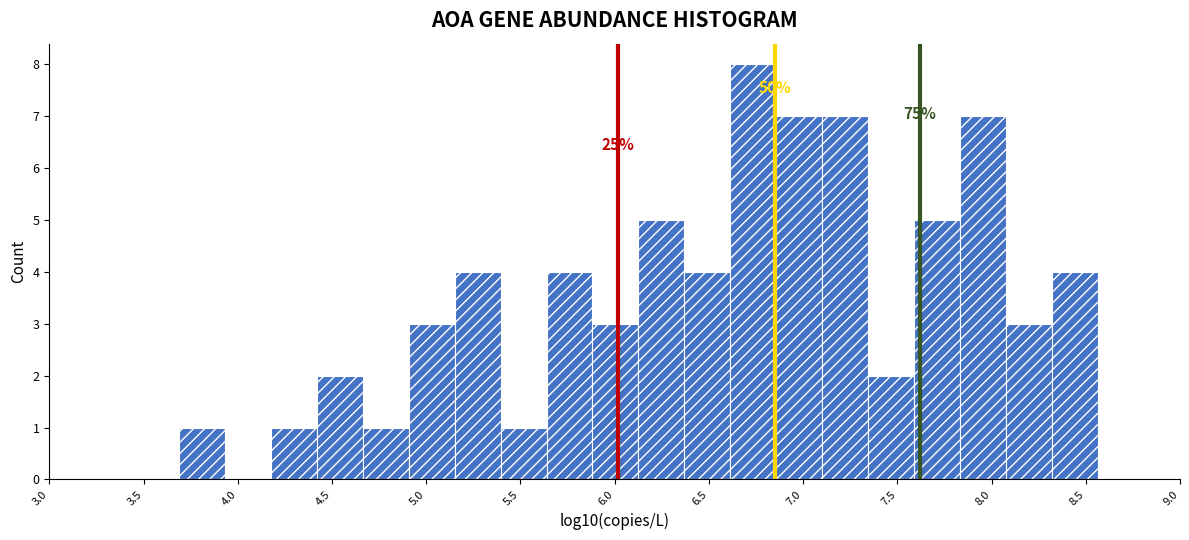

Over which range of the x-axis is the bar tallest?

6.60 to 6.85